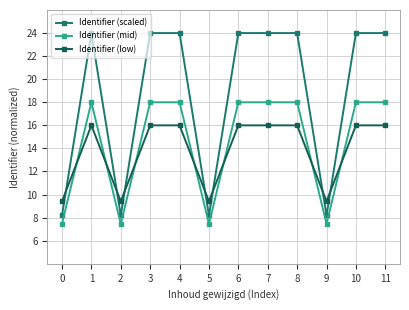

How many values in the Identifier (scaled) series exceed 23?

8